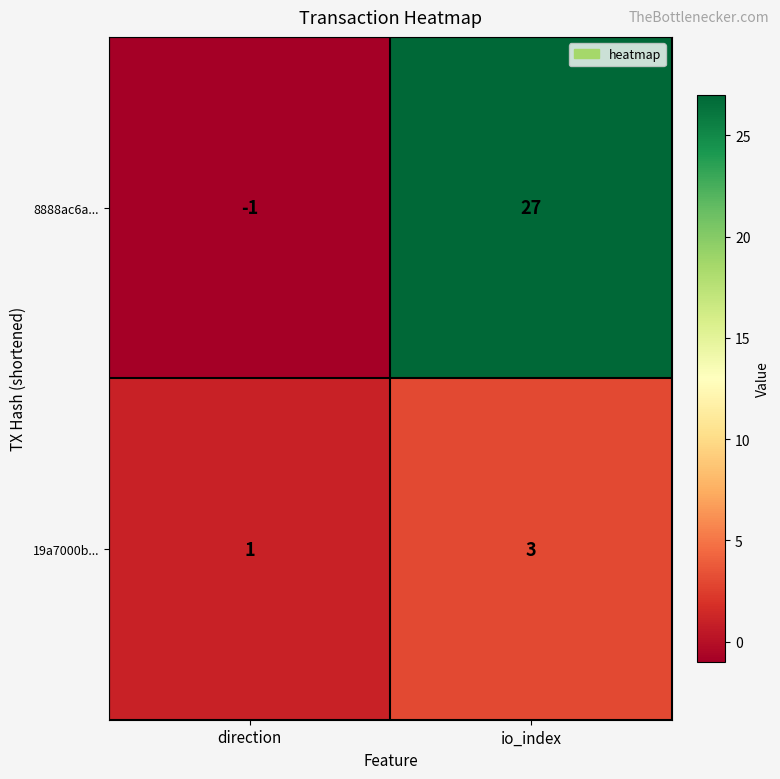

What is the total value across all series at io_index?

30